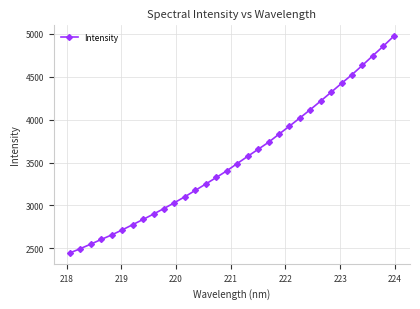

True or false: there are more than 2 points higher than both neighbors.

False